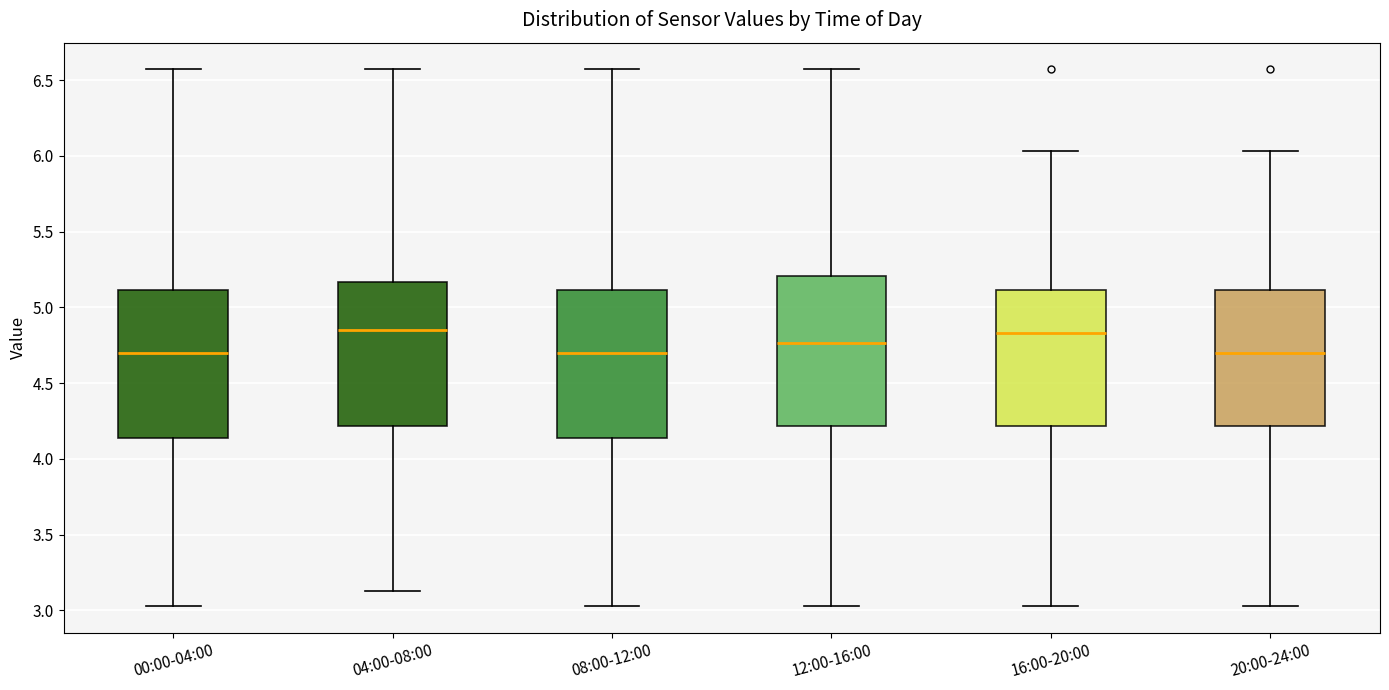

Reading left to right, transcribe this box plot: for each box, give where its median line is, the range the box spans, and where its two whiskers end, as read against the y-axis. The values are not printed on the chart, so give them approximately, as read against the axis.

00:00-04:00: median 4.70, box 4.15 to 5.10, whiskers 3.05 to 6.55
04:00-08:00: median 4.85, box 4.20 to 5.15, whiskers 3.15 to 6.55
08:00-12:00: median 4.70, box 4.15 to 5.10, whiskers 3.05 to 6.55
12:00-16:00: median 4.75, box 4.20 to 5.20, whiskers 3.05 to 6.55
16:00-20:00: median 4.85, box 4.20 to 5.10, whiskers 3.05 to 6.05
20:00-24:00: median 4.70, box 4.20 to 5.10, whiskers 3.05 to 6.05